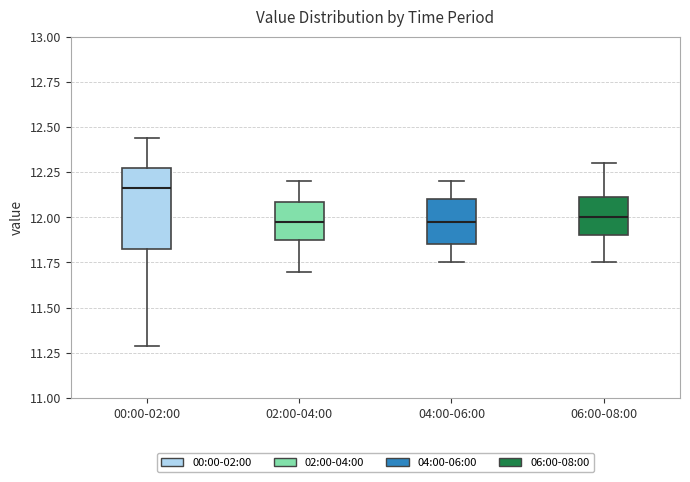

Where is the upper edge of the box for 04:00-06:00 on the y-axis? The values are not printed on the chart, so give them approximately, as read against the axis.

12.10